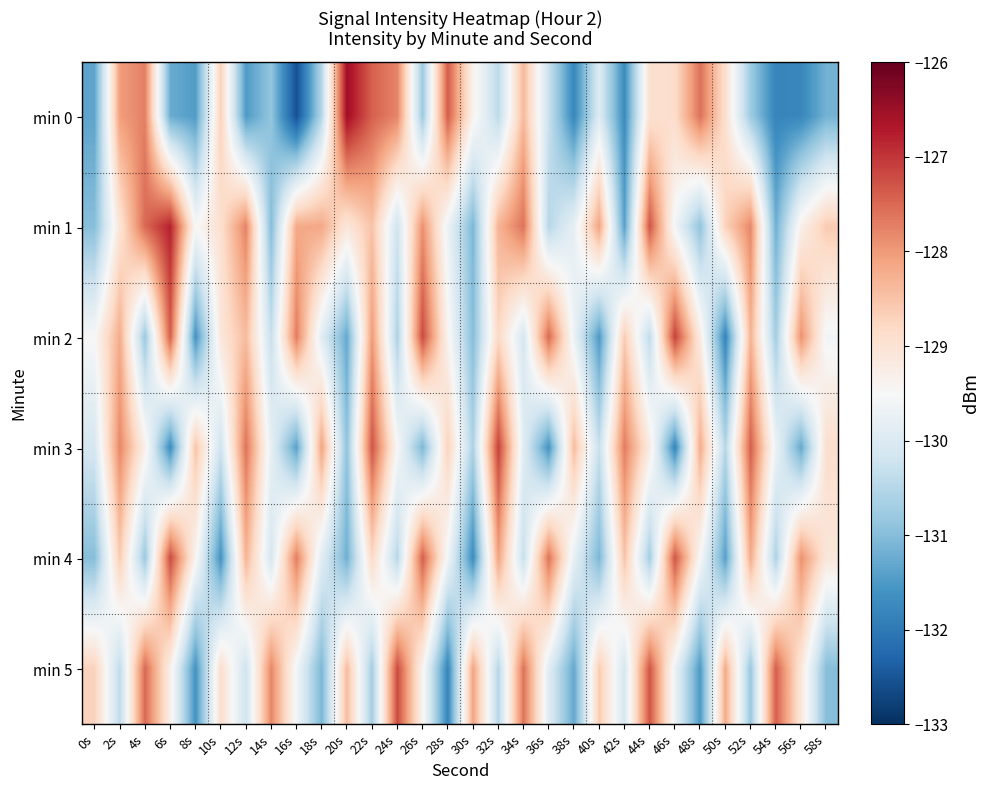

At 8s, list the series in order from largest to smallest.

min 3, min 4, min 1, min 0, min 2, min 5